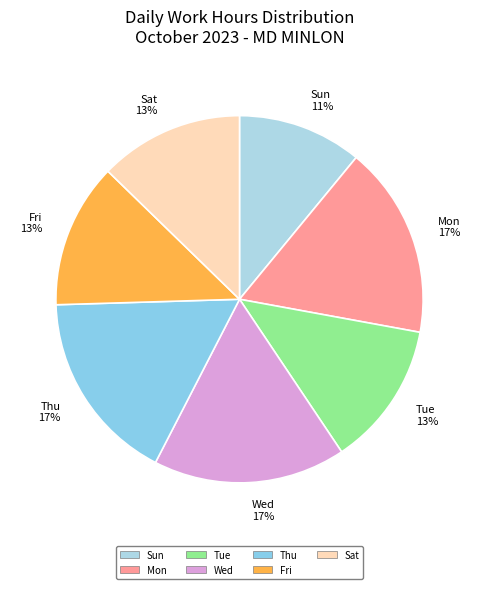

What is the ratio of the value at Fri 13% to the value at Thu 17%?

0.8